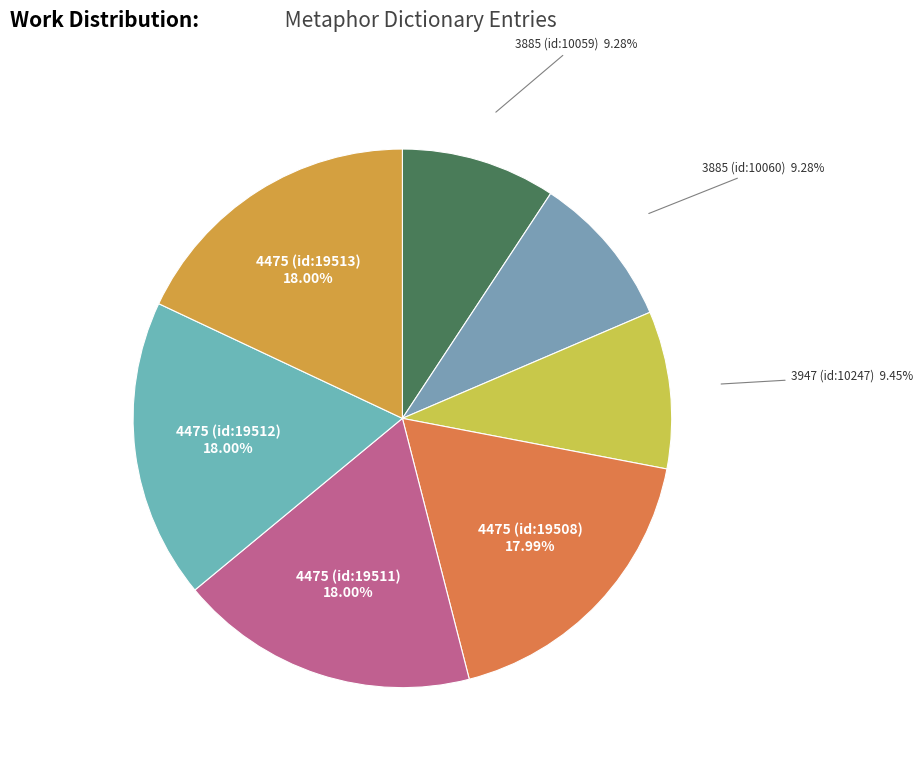

Combined, what portion of the pie is 3947 (id:10247) and 4475 (id:19513)?

27.5%